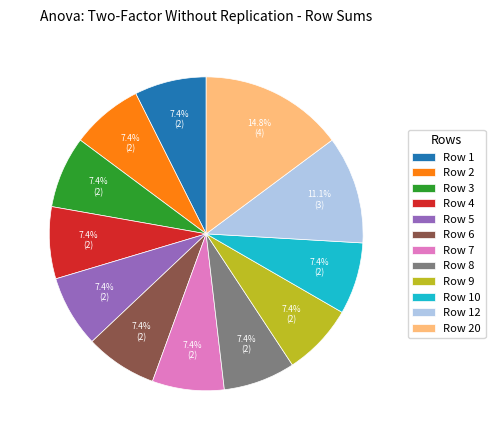

What is the largest slice in the pie chart?

Row 20